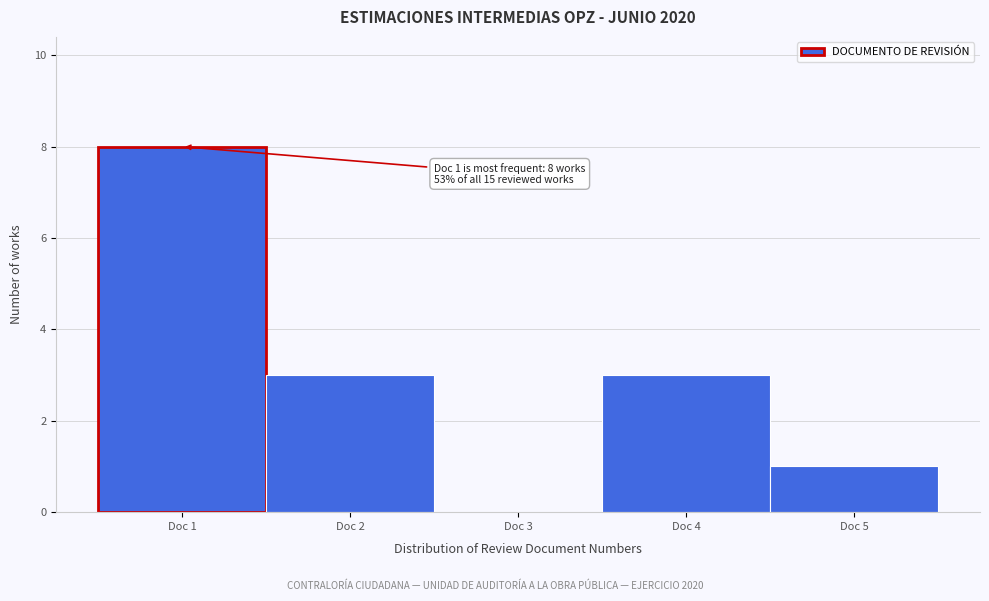

Which range on the x-axis has the tallest bar?

0.5 to 1.5